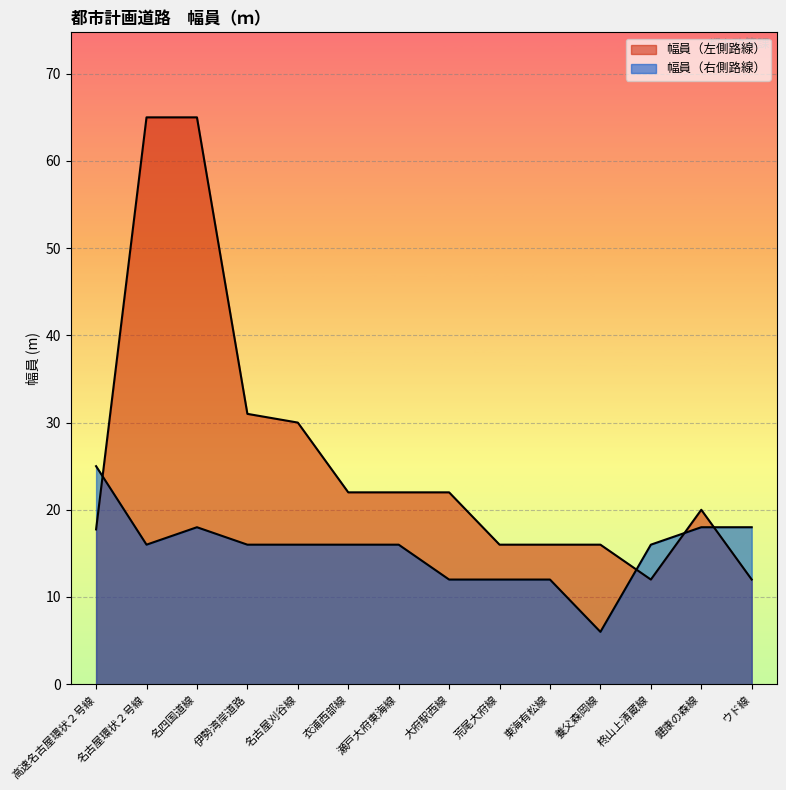

Which series ends up on top after the final intersection of 幅員（右側路線） and 幅員（左側路線）?

幅員（右側路線）